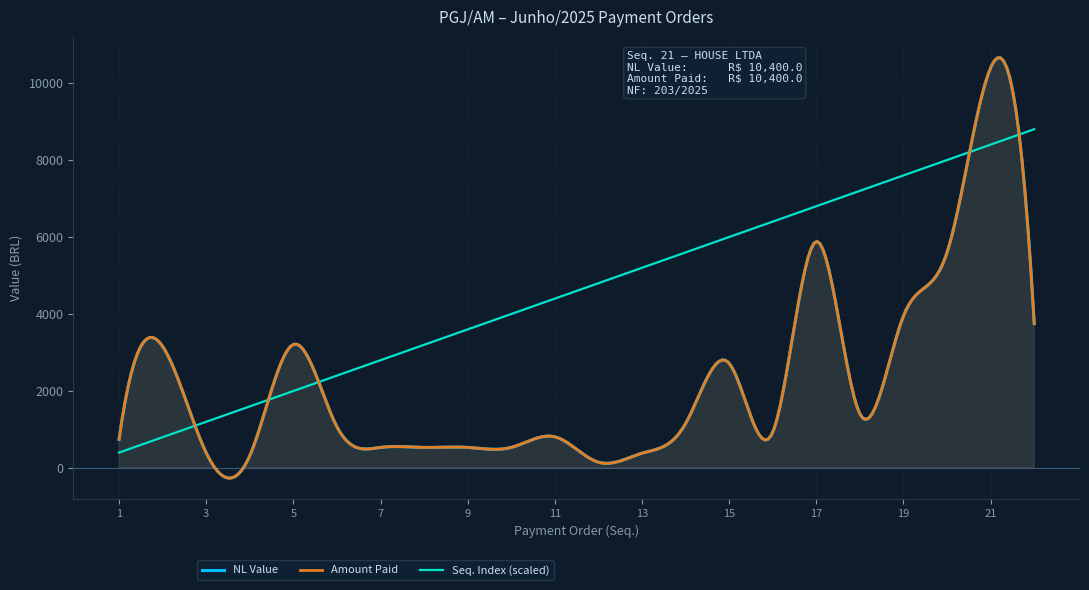

Reading left to right, extract all data points from this chart.

Seq. No.: 1=1.0	2=2.0	3=3.0	4=4.0	5=5.0	6=6.0	7=7.0	8=8.0	9=9.0	10=10.0	11=11.0	12=12.0	13=13.0	14=14.0	15=15.0	16=16.0	17=17.0	18=18.0	19=19.0	20=20.0	21=21.0	22=22.0
NL Value: 1=744.0	2=3160.0	3=395.0	4=320.0	5=3210.0	6=1070.0	7=535.0	8=535.0	9=535.0	10=535.0	11=810.0	12=150.0	13=385.0	14=1155.0	15=2720.0	16=930.0	17=5885.0	18=1402.5	19=3952.5	20=5600.7	21=10400.0	22=3749.0
Amount Paid: 1=744.0	2=3160.0	3=395.0	4=320.0	5=3210.0	6=1070.0	7=535.0	8=535.0	9=535.0	10=535.0	11=810.0	12=150.0	13=385.0	14=1155.0	15=2720.0	16=930.0	17=5885.0	18=1402.5	19=3952.5	20=5600.0	21=10400.0	22=3749.0